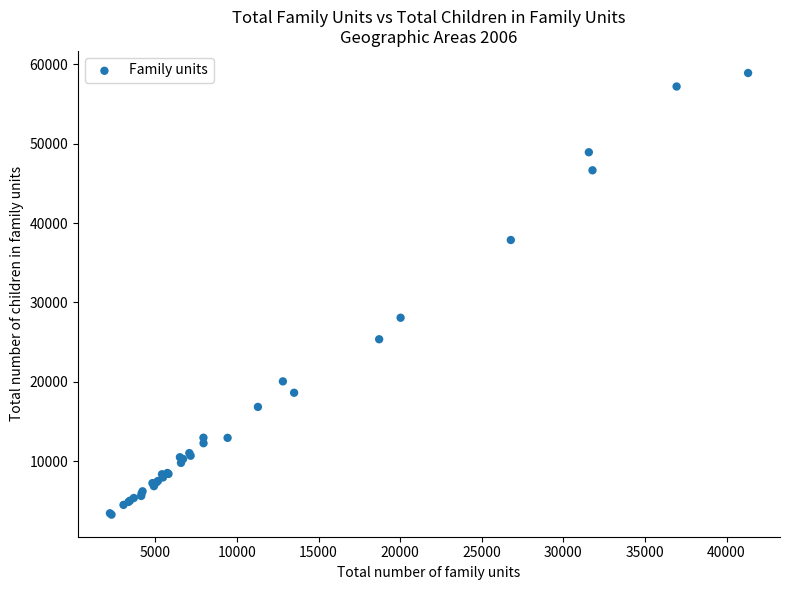

What Y value in the scatter plot is closest to 31085?

28073